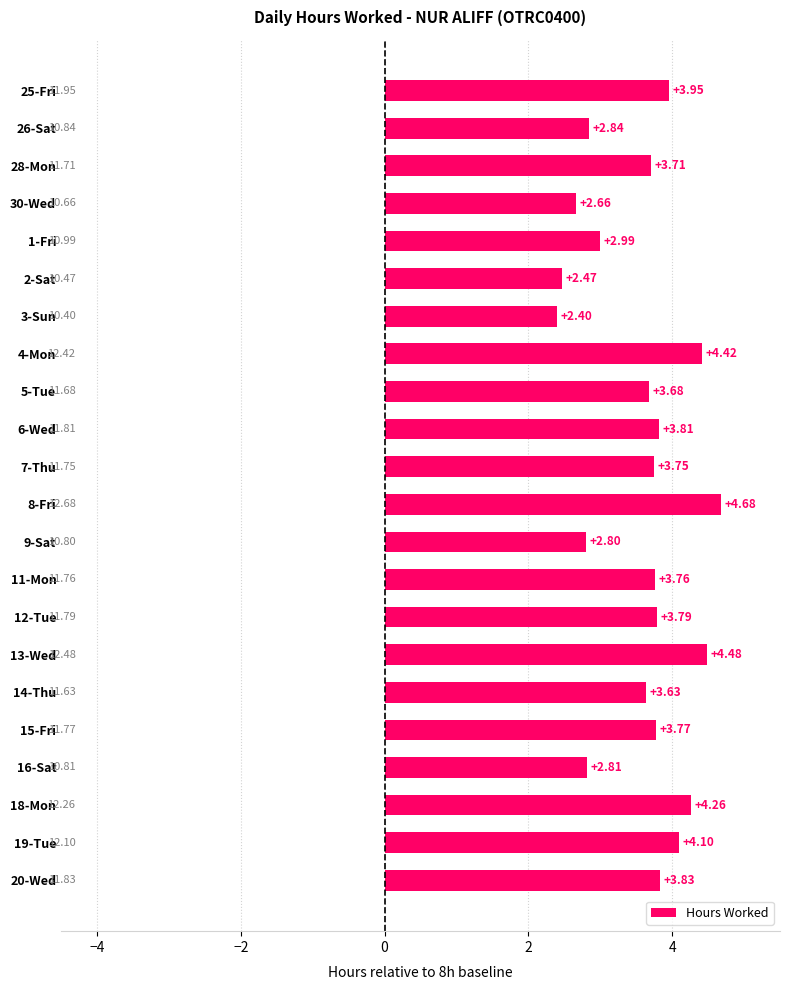

Between 26-Sat and 28-Mon, which is larger?

28-Mon